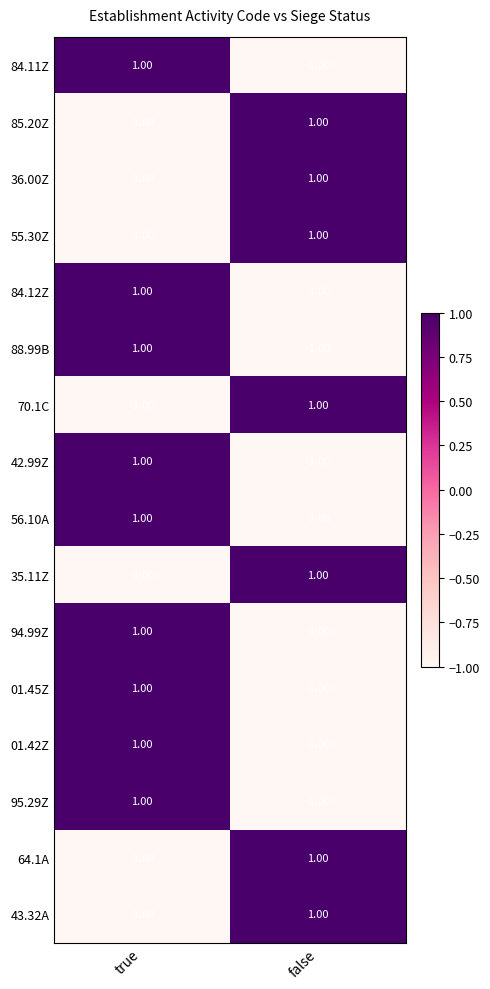

Rank the categories by 84.12Z value from highest to lowest.

true, false